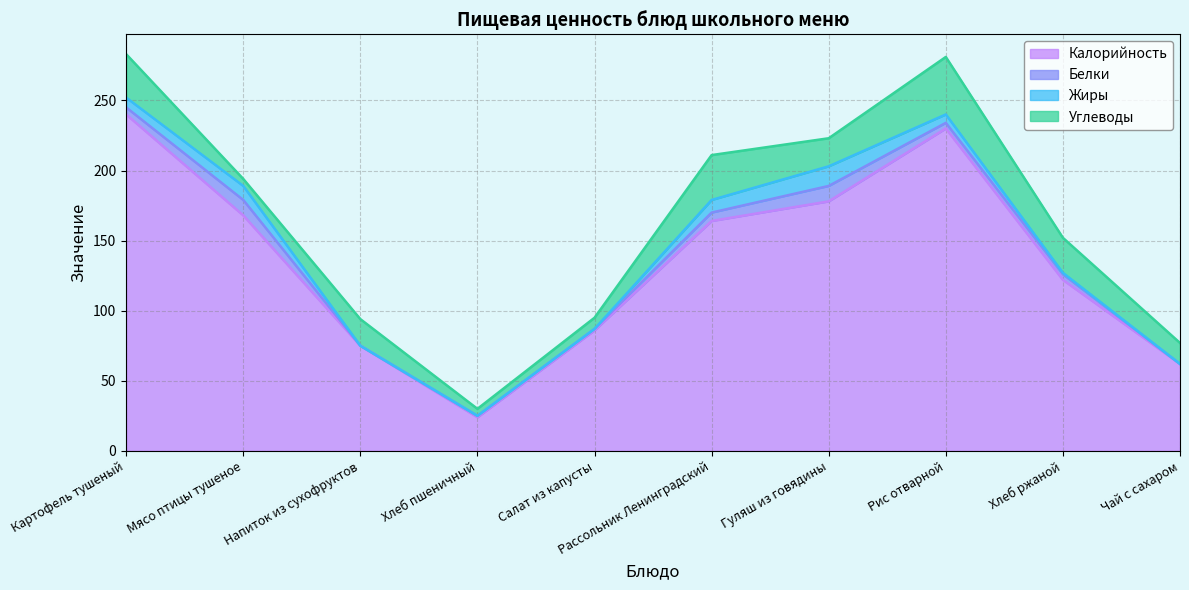

How many interior local peaks does the Углеводы series have?

3